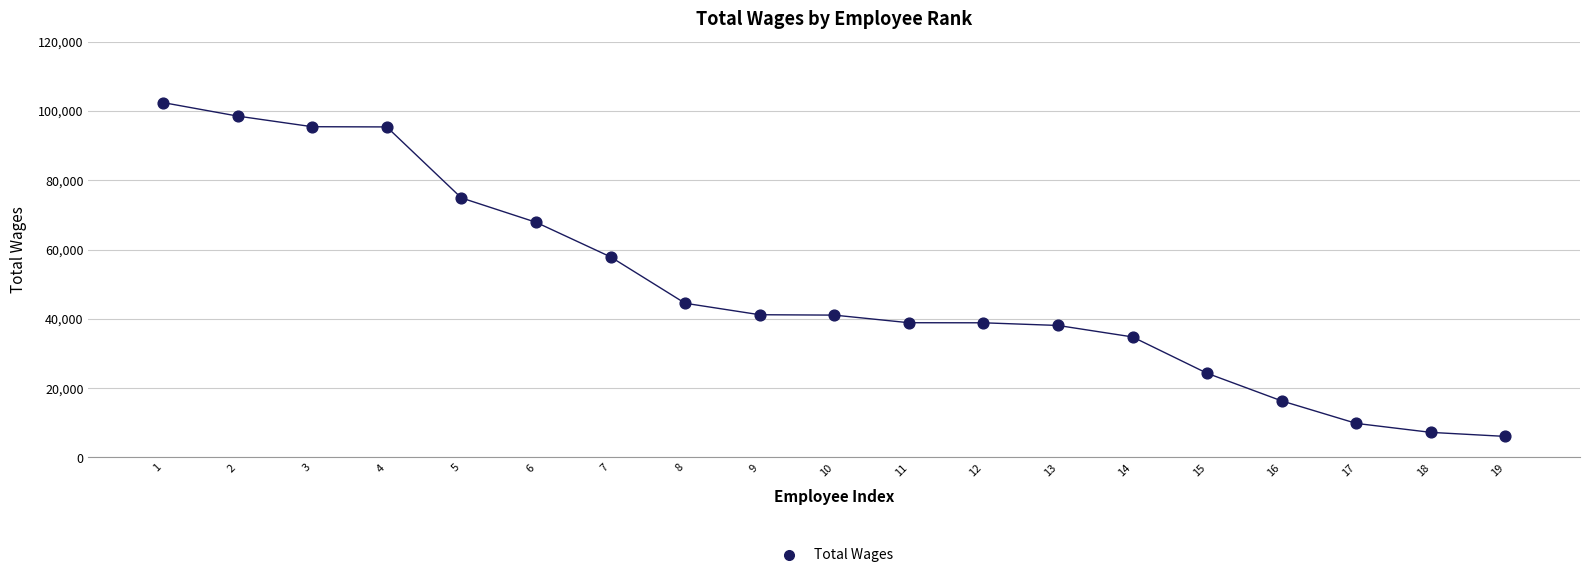

What is the range of X values (max minus min)?

18